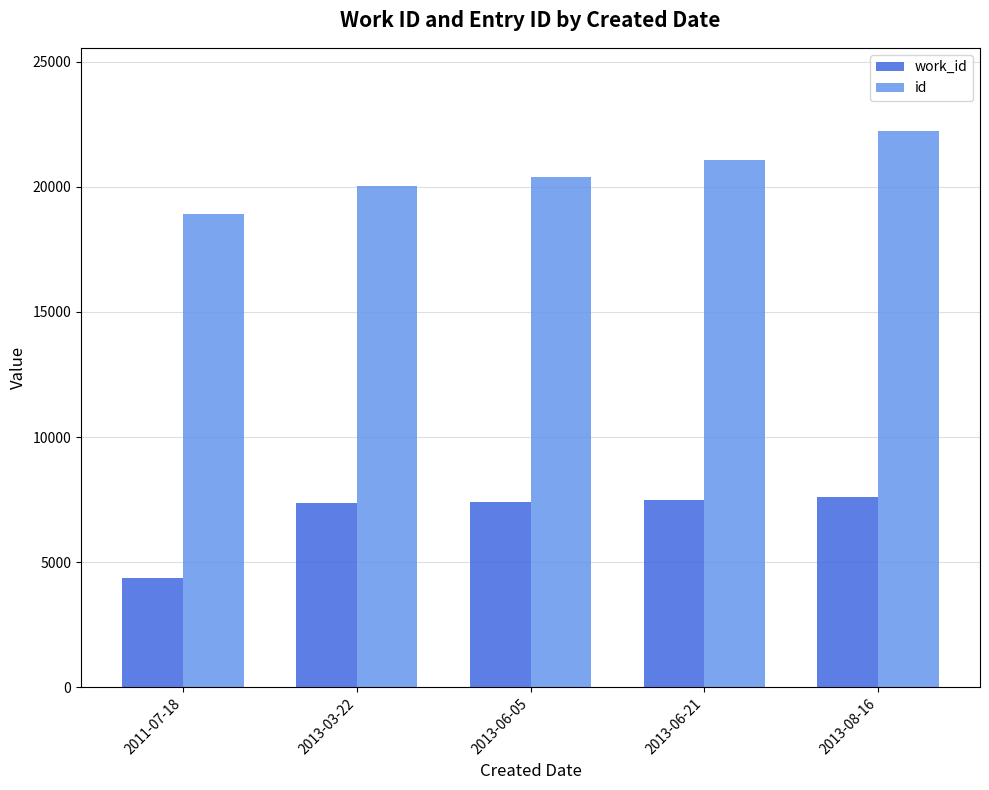

What is the difference between the highest and lowest values at 2013-03-22?

12659